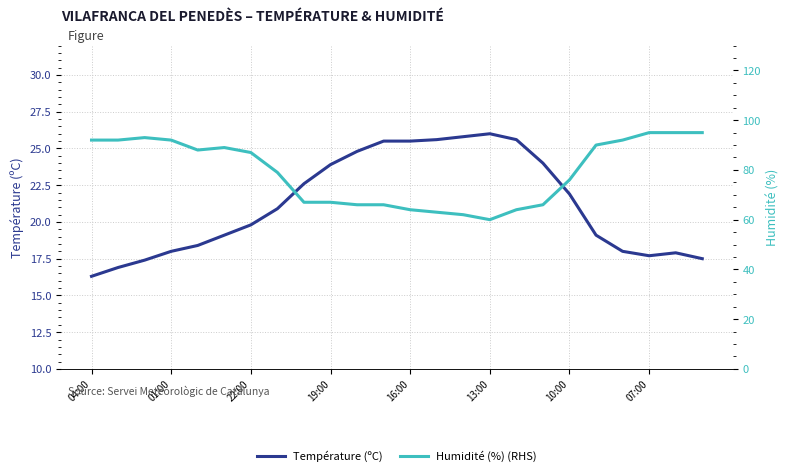

In Humidité (%) (RHS), how many points are lower than both neighbors (excluding endpoints)?

2